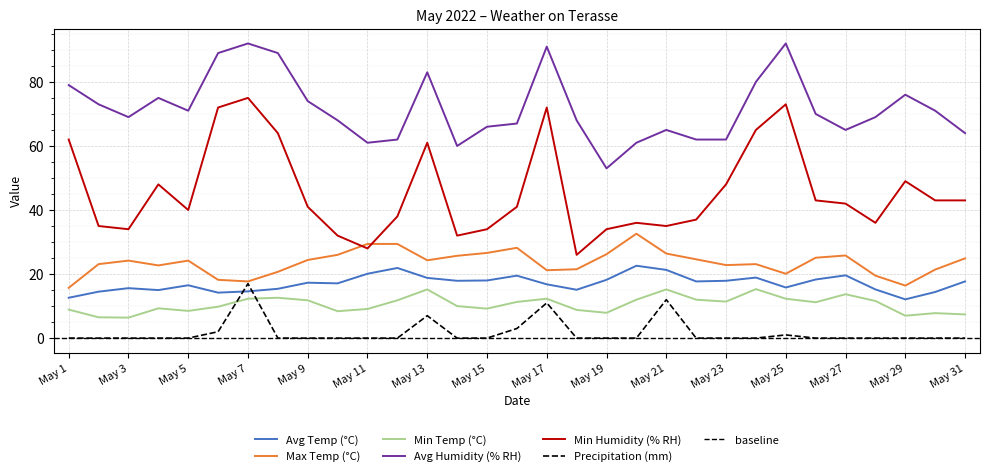

Which category has the lowest value in the Max Temp (°C) series?

May 1